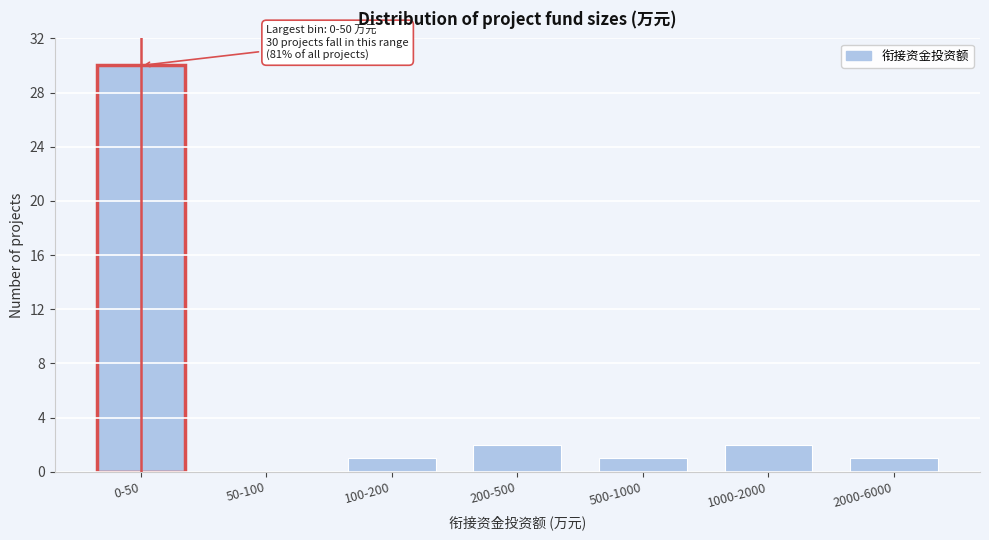

Reading left to right, extract all data points from this chart.

0-50=30	50-100=0	100-200=1	200-500=2	500-1000=1	1000-2000=2	2000-6000=1